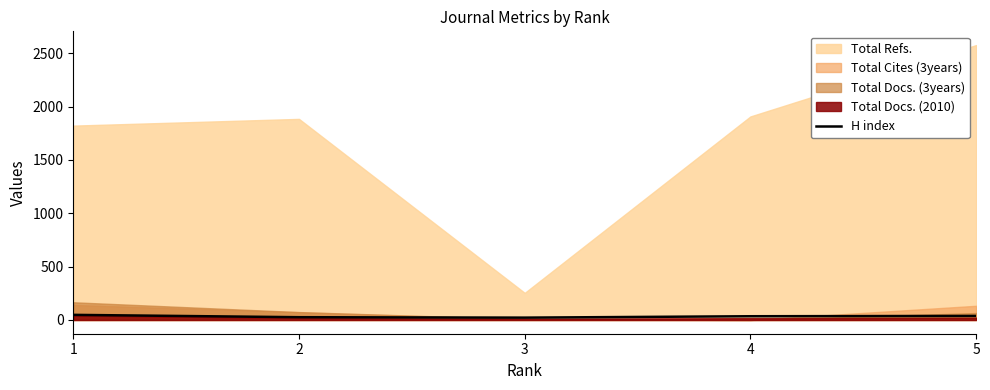

Where is the first local minimum?

3